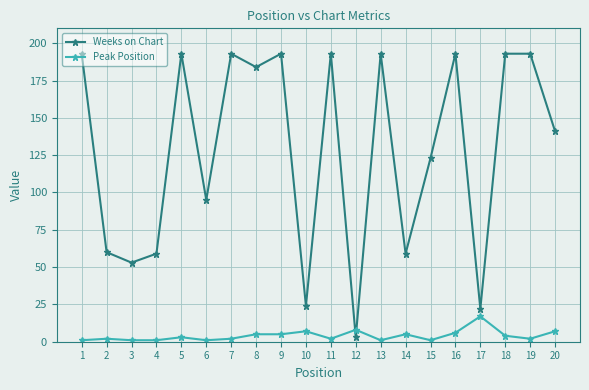

Which series has the largest total across all categories?

Weeks on Chart